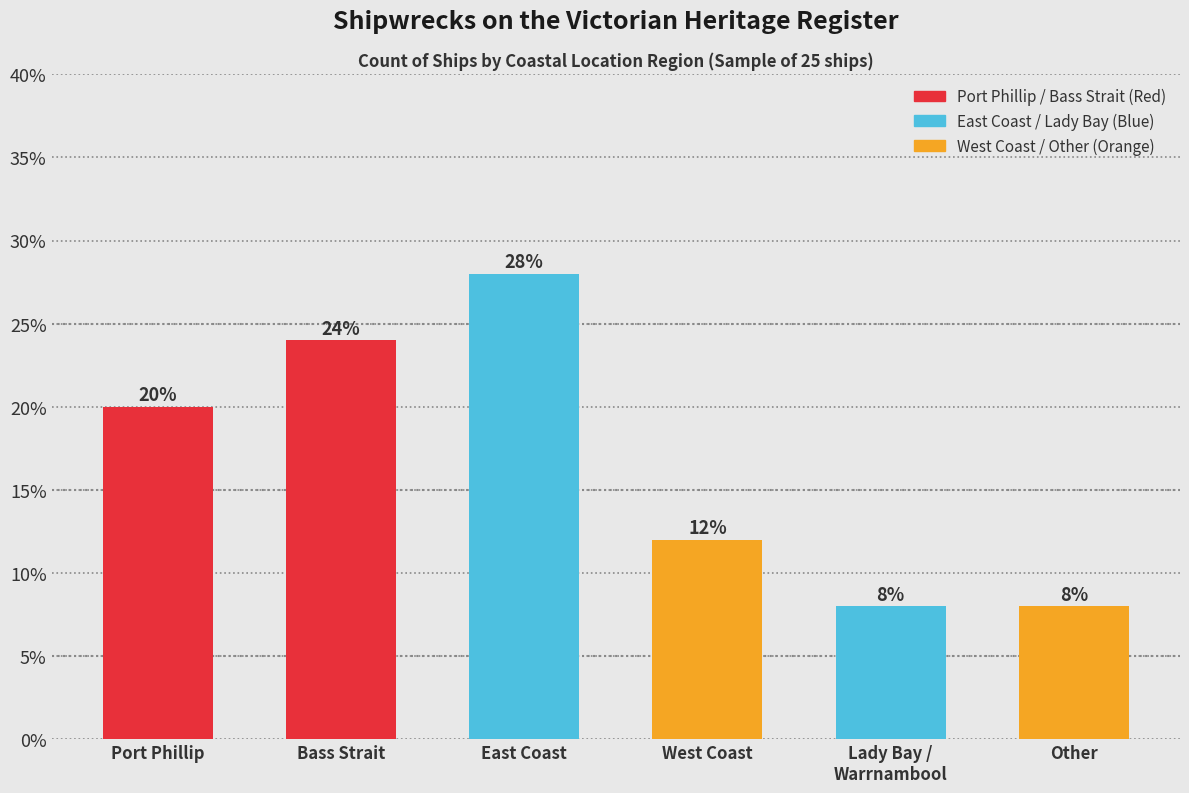

How many values are between 8 and 24?

5